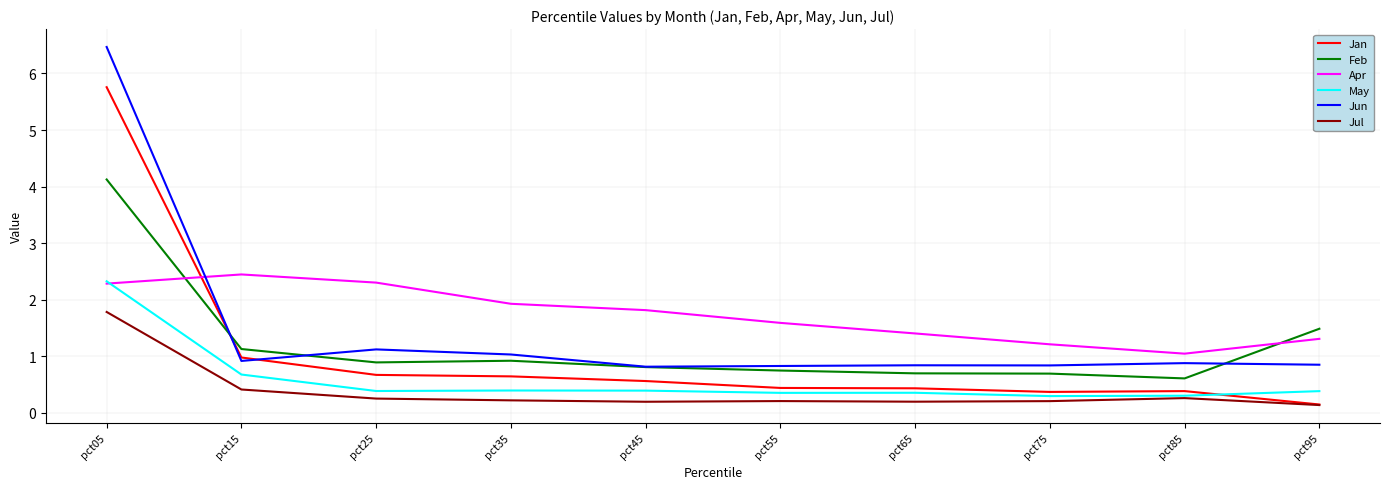

Is this an area chart (filled region under the line)?

No